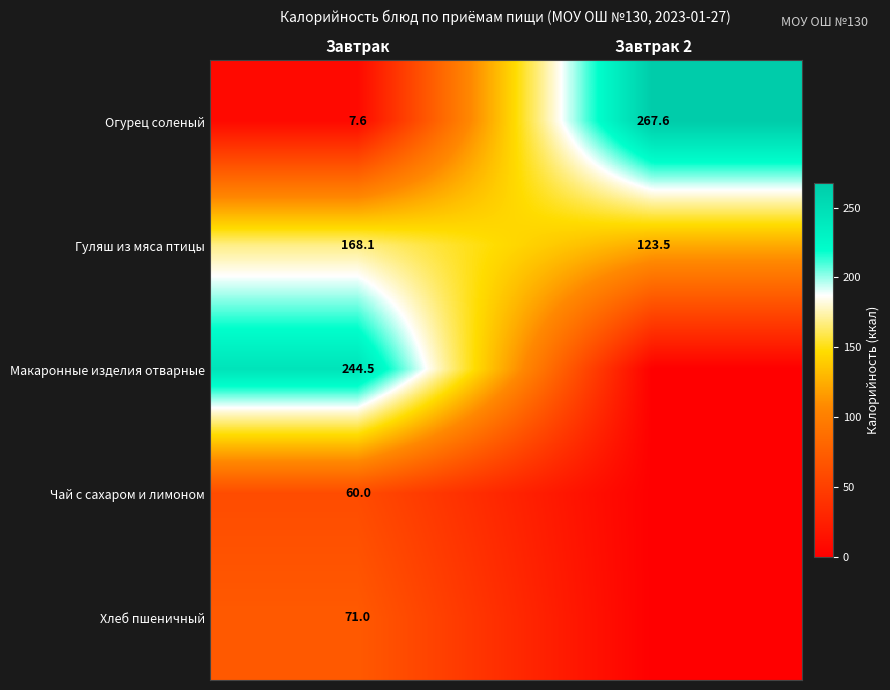

What is the average value of the Гуляш из мяса птицы series?

145.8